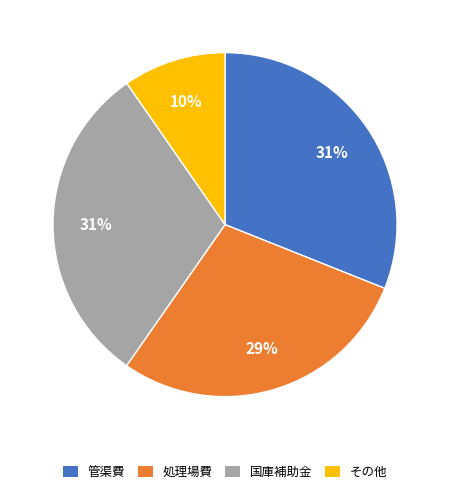

True or false: 処理場費 accounts for 29% of the total.

True